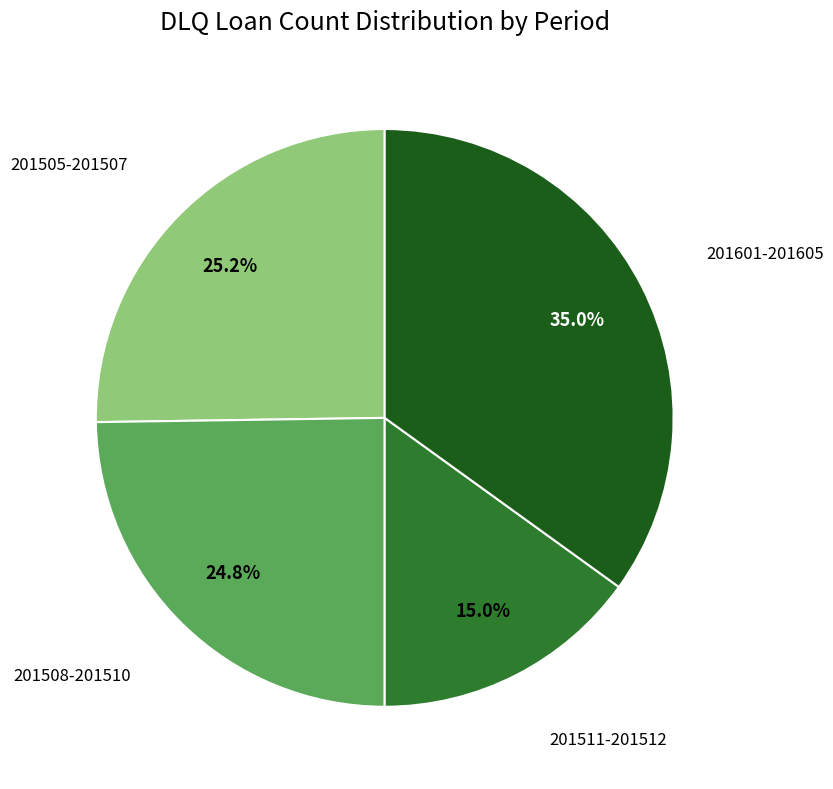

Is there any slice that represents more than half of the pie?

No